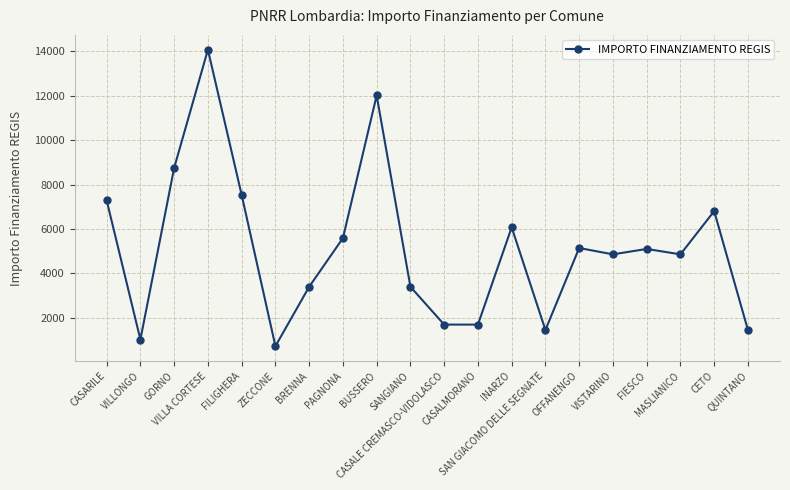

Does the chart display data point markers on the line(s)?

Yes